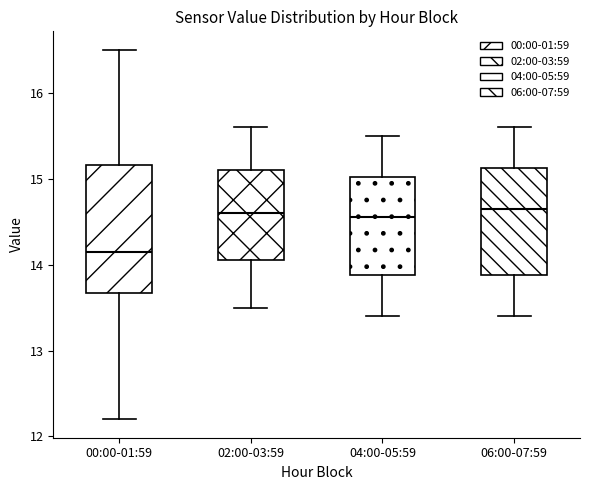

Where does the upper whisker of the box for 00:00-01:59 end on the y-axis? The values are not printed on the chart, so give them approximately, as read against the axis.

16.5